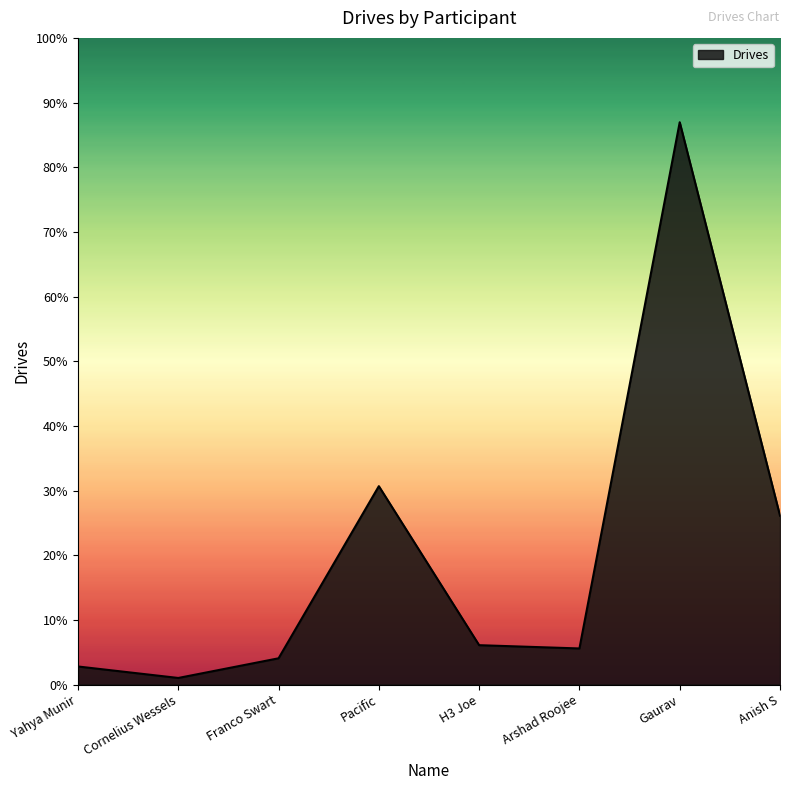

Does the chart display data point markers on the line(s)?

No